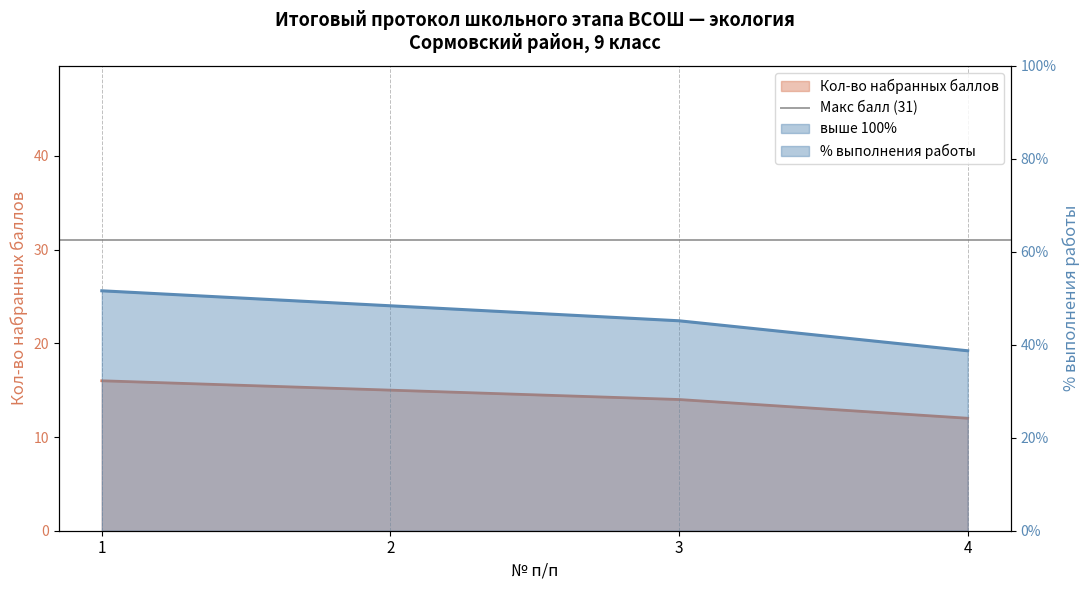

Is the value of % выполнения работы at 4 greater than the value of Кол-во набранных баллов at 4?

Yes